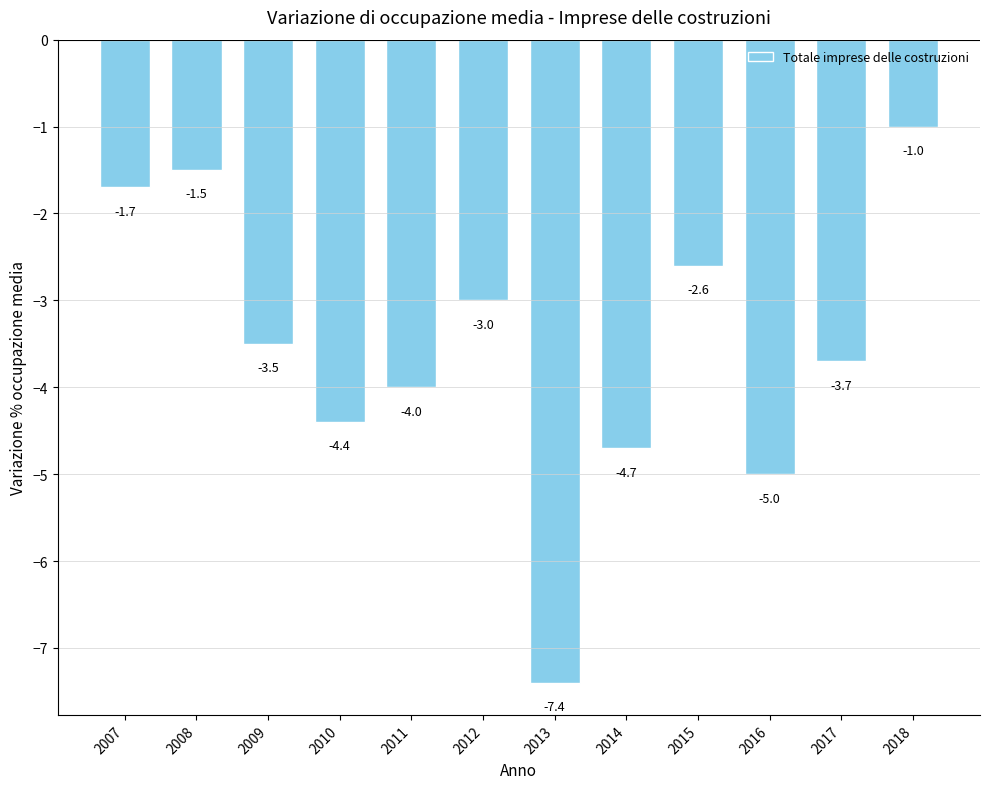

Is it true that the value at 2018 is -1.3?

False